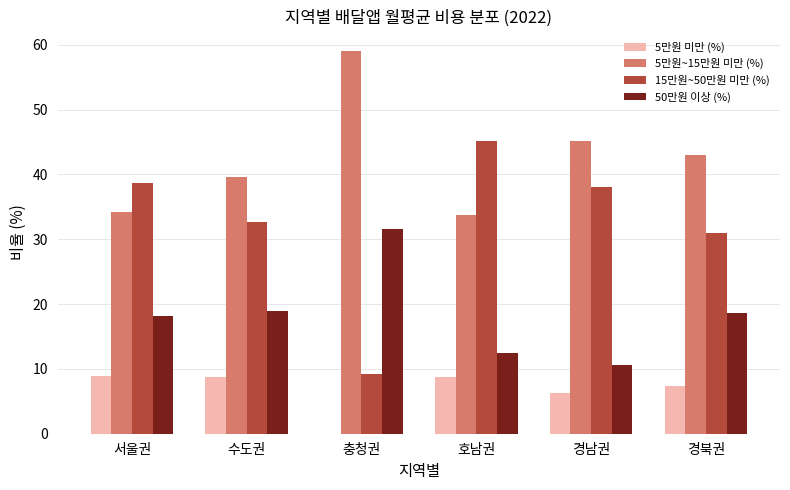

True or false: 50만원 이상 (%) has a value of 17.7 at 충청권.

False